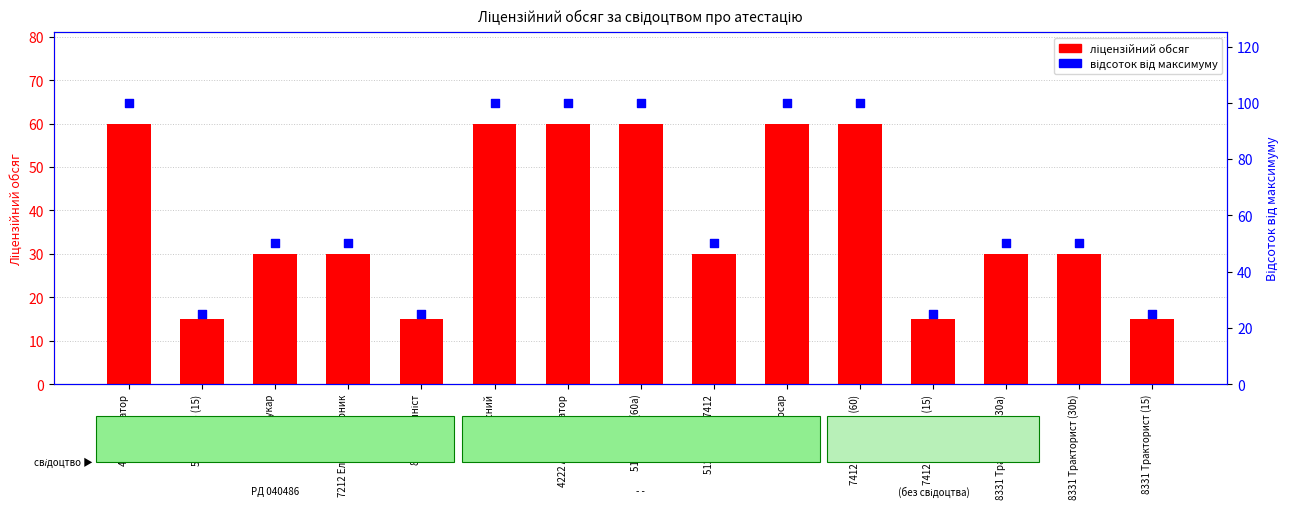

What are all the series names shown in the legend?

Ліцензійний обсяг, Відсоток від макс.